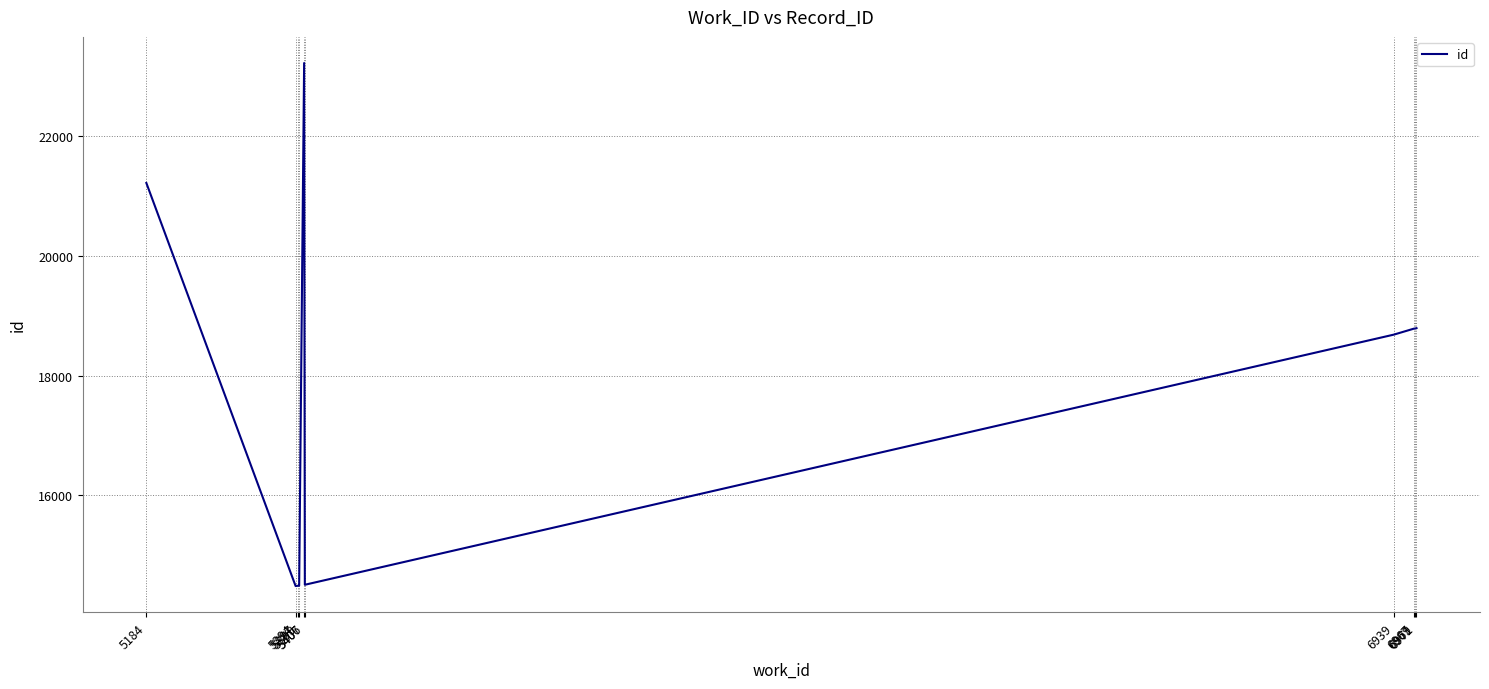

What is the maximum value shown in the chart?

23222